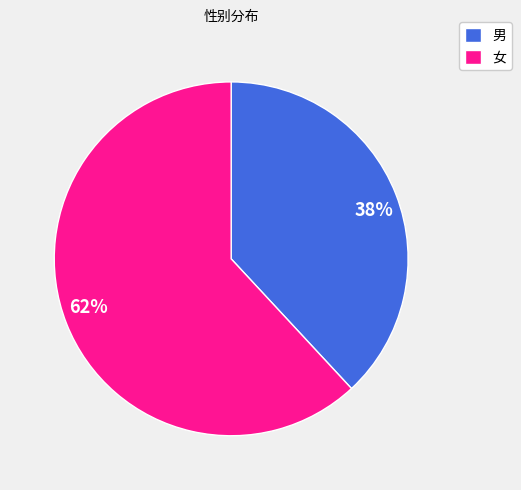

True or false: 女 accounts for 62% of the total.

True